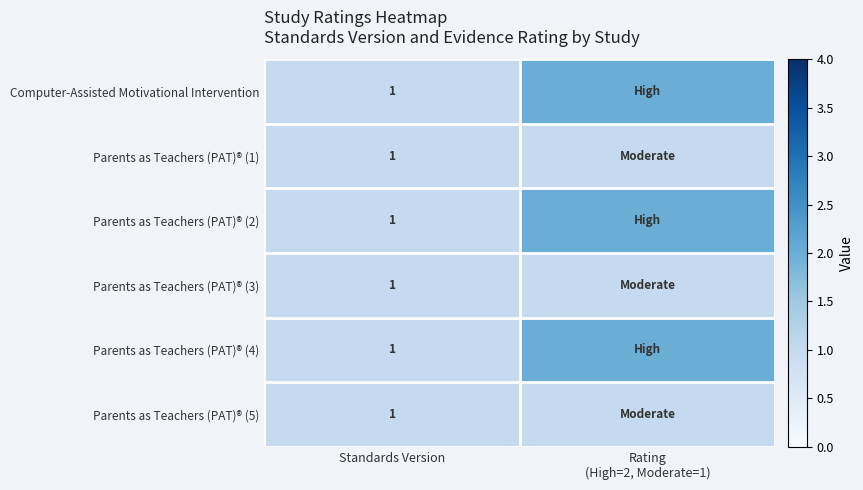

The value of Parents as Teachers (PAT)® (4) at Standards Version is 1. True or false?

True